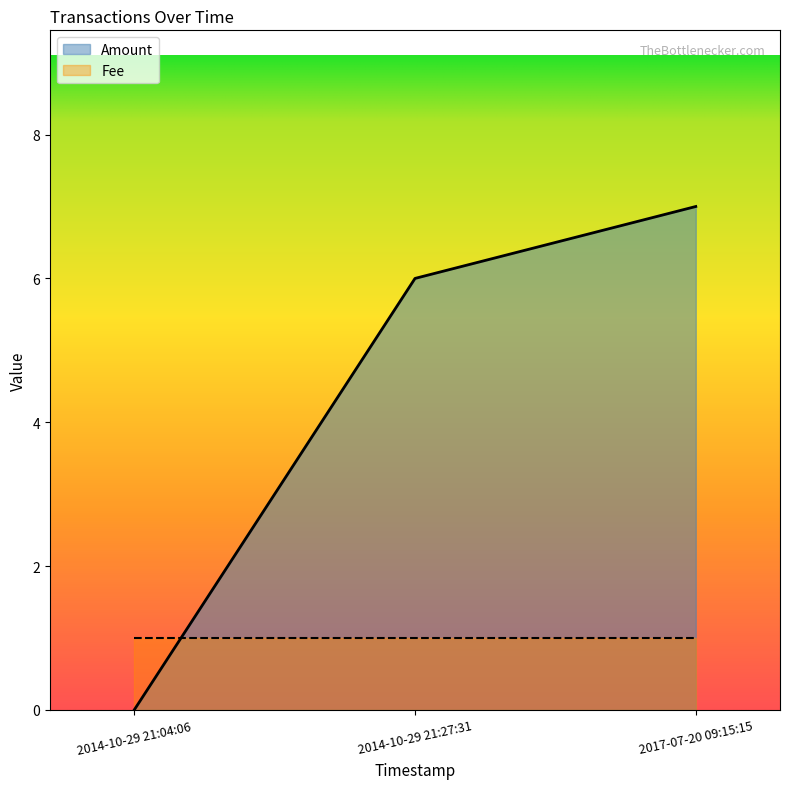

List the labels in order of value, smallest first.

2014-10-29 21:04:06, 2014-10-29 21:27:31, 2017-07-20 09:15:15